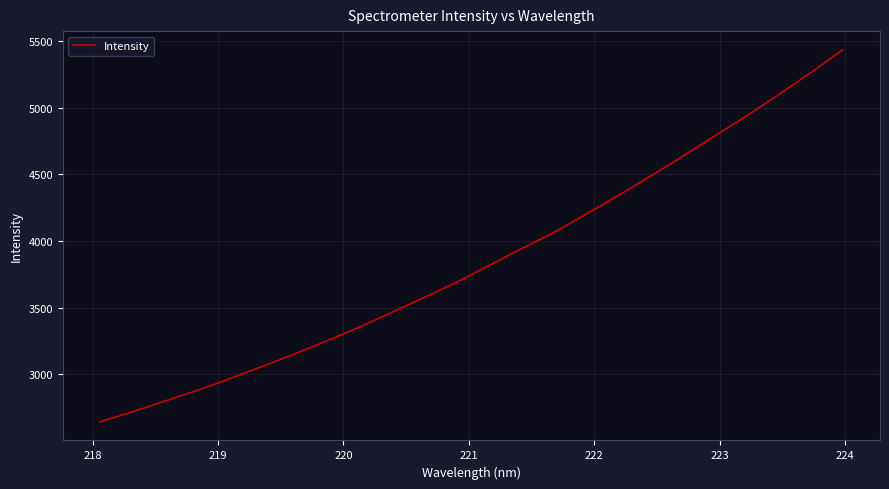

What is the maximum value shown in the chart?

5434.2